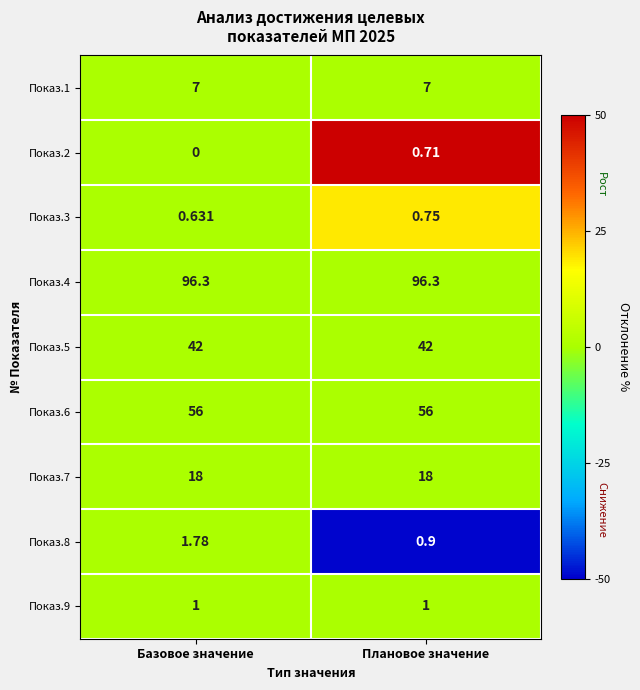

At which category is the sum across all series the highest?

Базовое значение